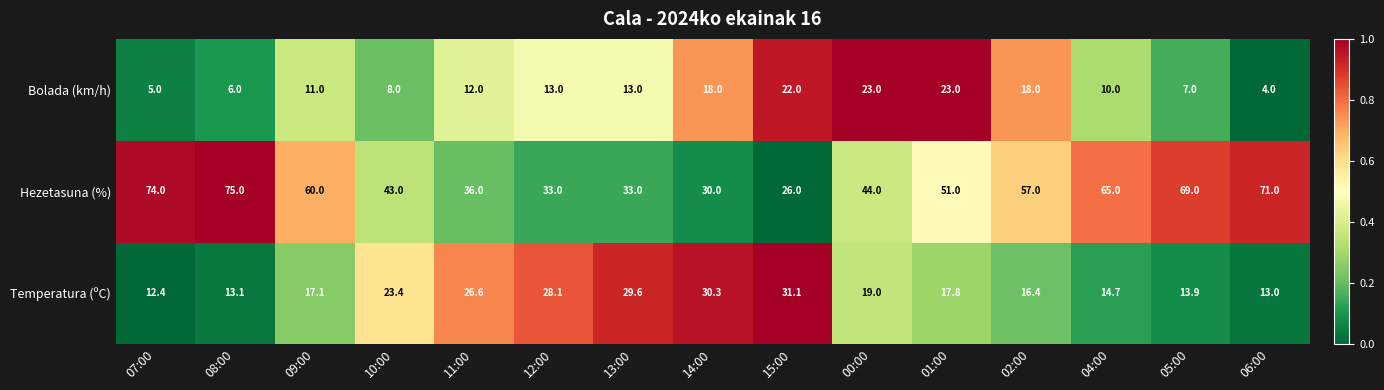

What is the spread (max minus min) of values at 14:00?

12.3